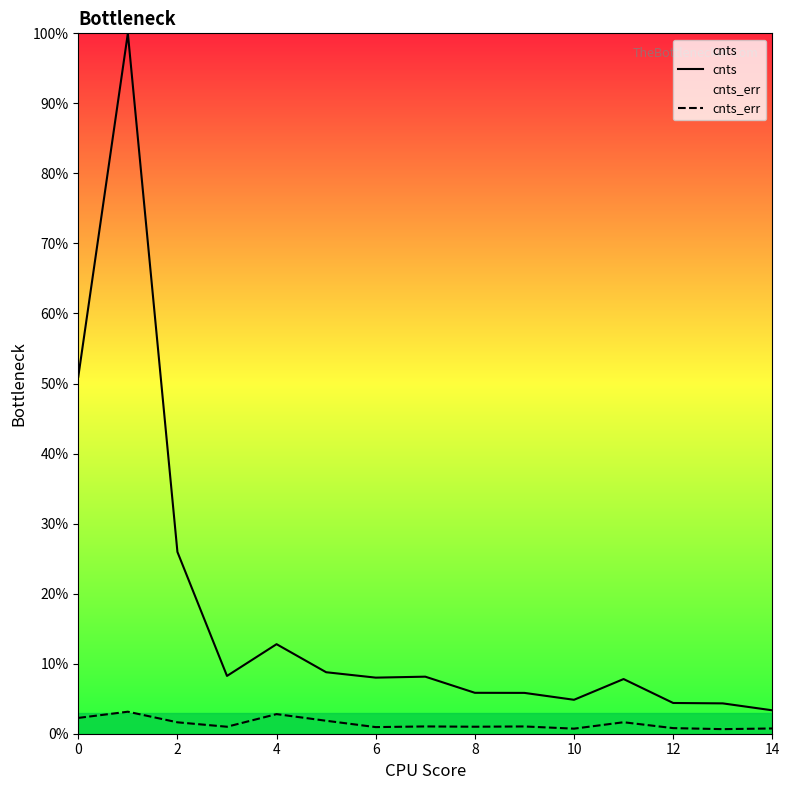

Is it true that cnts equals 12.5 at 6?

False